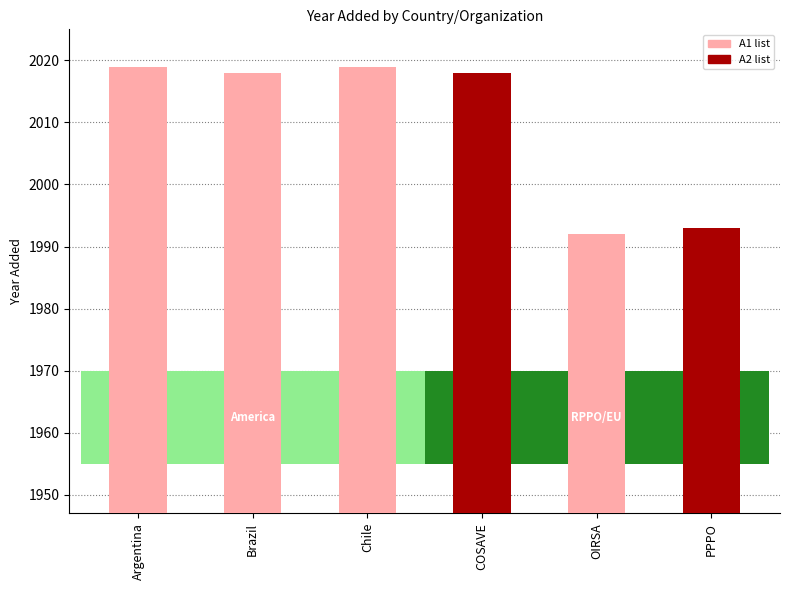

At which category does the chart reach its minimum across all series?

OIRSA